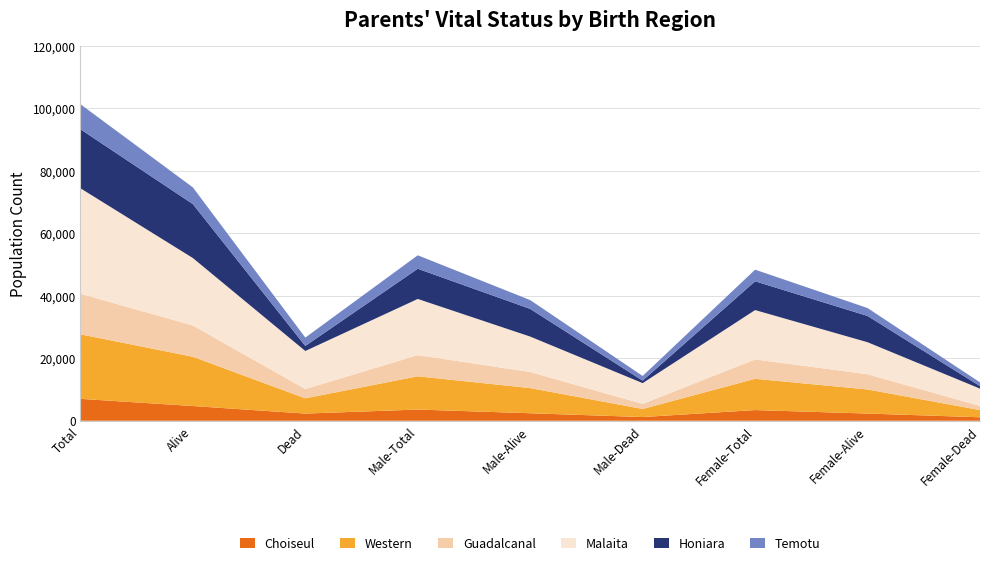

Reading left to right, extract all data points from this chart.

Choiseul: Total=7016	Alive=4715	Dead=2301	Male-Total=3592	Male-Alive=2405	Male-Dead=1187	Female-Total=3424	Female-Alive=2310	Female-Dead=1114
Western: Total=20656	Alive=15767	Dead=4889	Male-Total=10643	Male-Alive=8057	Male-Dead=2586	Female-Total=10013	Female-Alive=7710	Female-Dead=2303
Guadalcanal: Total=12983	Alive=10019	Dead=2964	Male-Total=6778	Male-Alive=5151	Male-Dead=1627	Female-Total=6205	Female-Alive=4868	Female-Dead=1337
Malaita: Total=33758	Alive=21580	Dead=12178	Male-Total=17975	Male-Alive=11331	Male-Dead=6644	Female-Total=15783	Female-Alive=10249	Female-Dead=5534
Honiara: Total=18891	Alive=17276	Dead=1615	Male-Total=9668	Male-Alive=8862	Male-Dead=806	Female-Total=9223	Female-Alive=8414	Female-Dead=809
Temotu: Total=8010	Alive=5339	Dead=2671	Male-Total=4300	Male-Alive=2813	Male-Dead=1487	Female-Total=3710	Female-Alive=2526	Female-Dead=1184